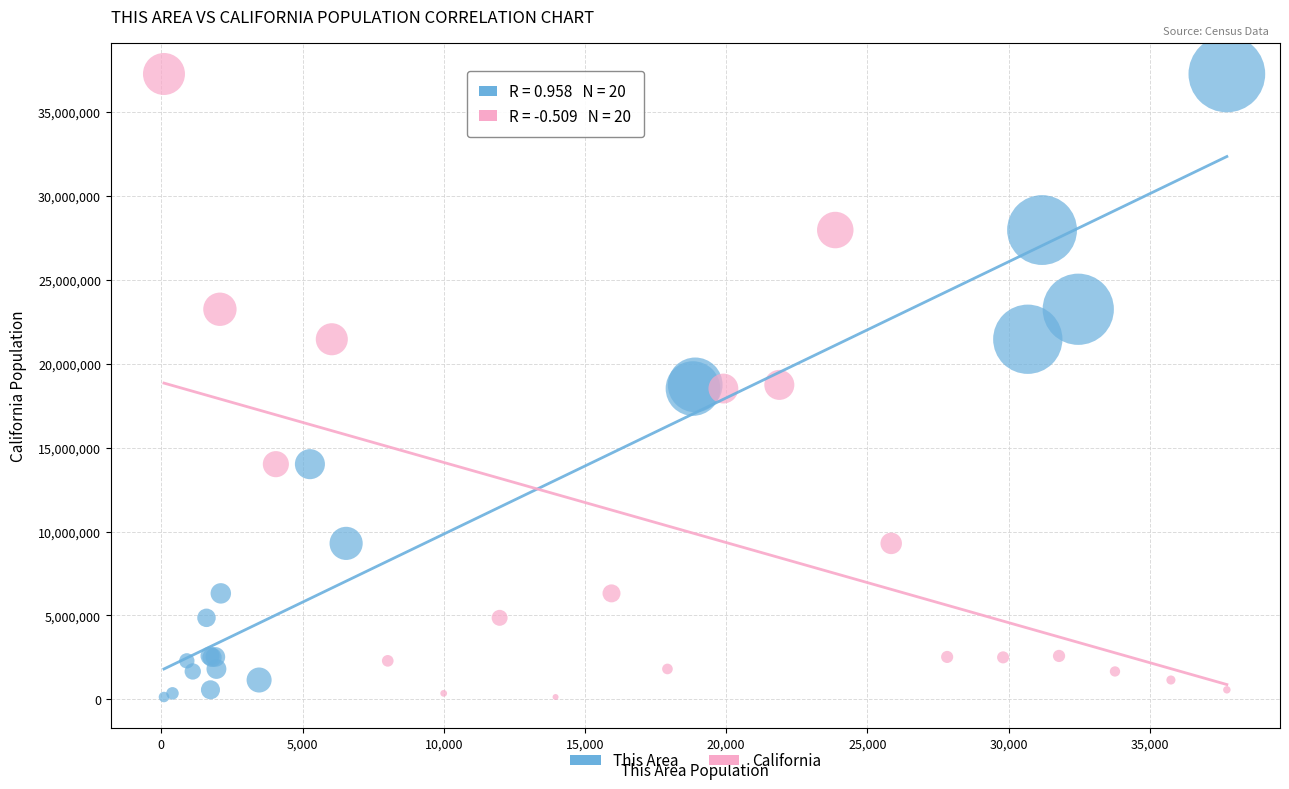

What are all the series names shown in the legend?

This Area, California